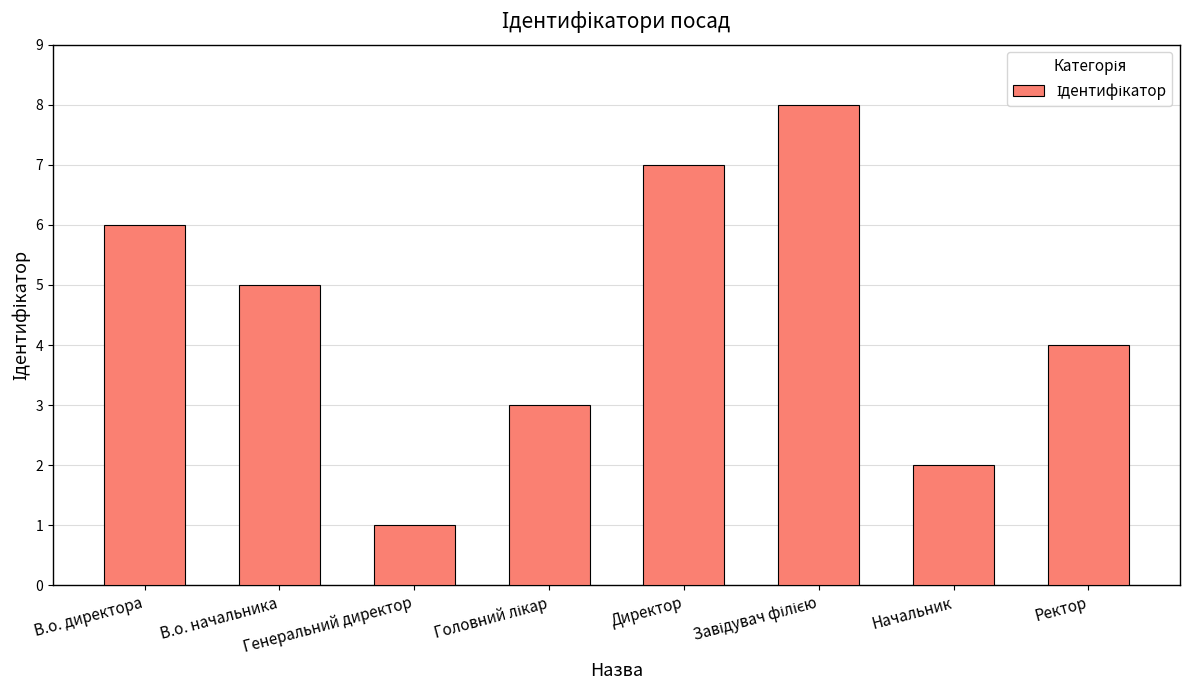

What is the smallest value displayed?

1